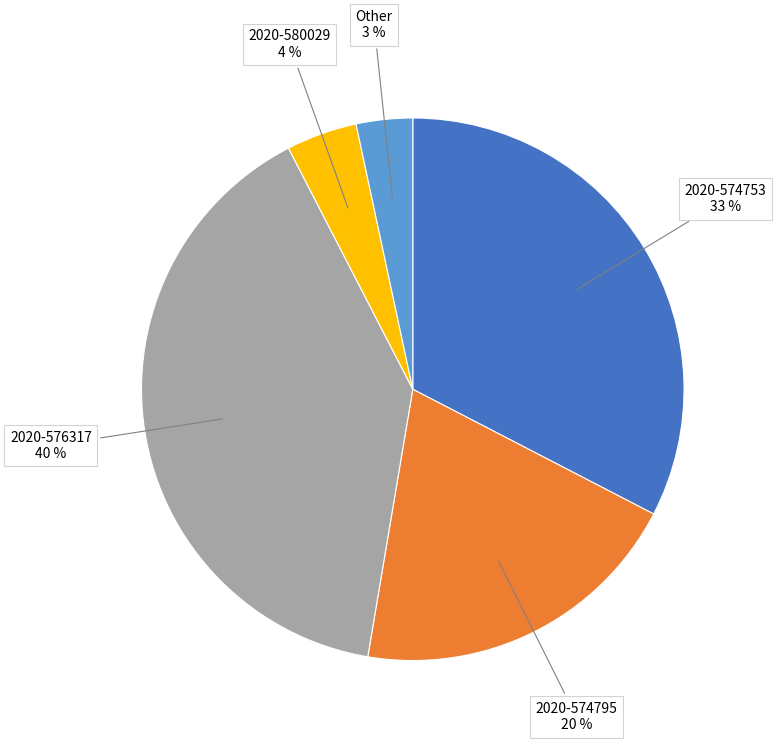

Is there a majority slice in this chart?

No